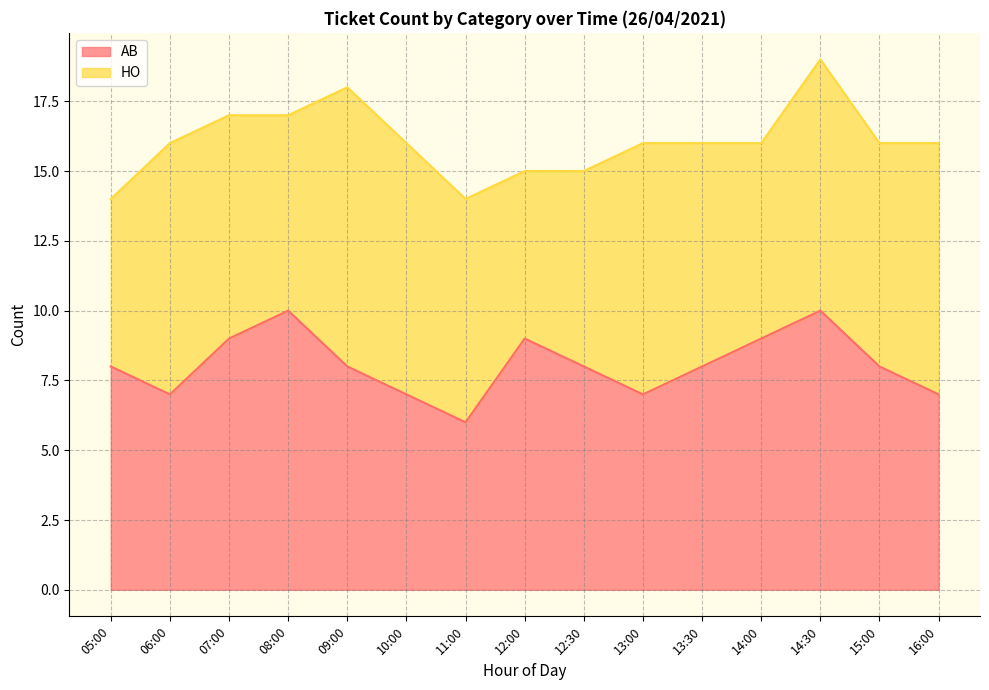

How many lines are shown in the chart?

2